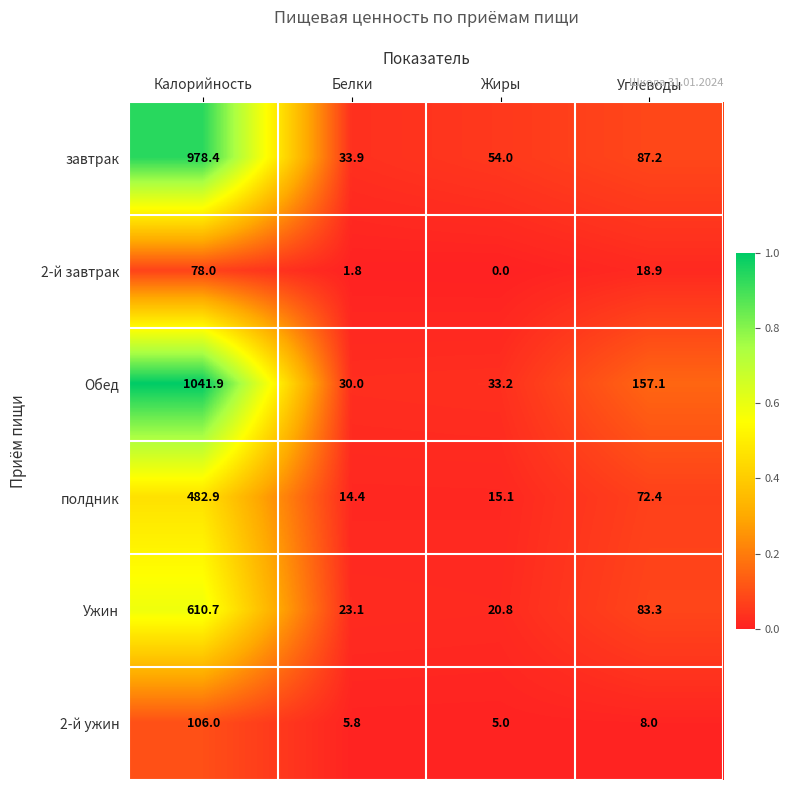

Count the number of data series in this chart.

6